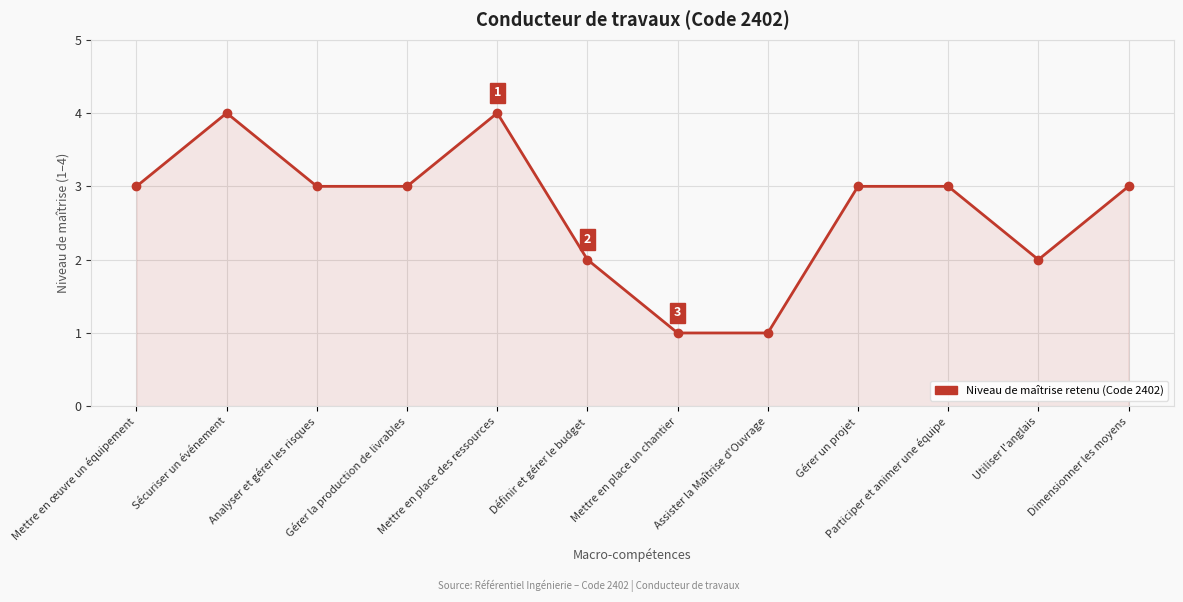

What is the value of the 8th point from the left?

1